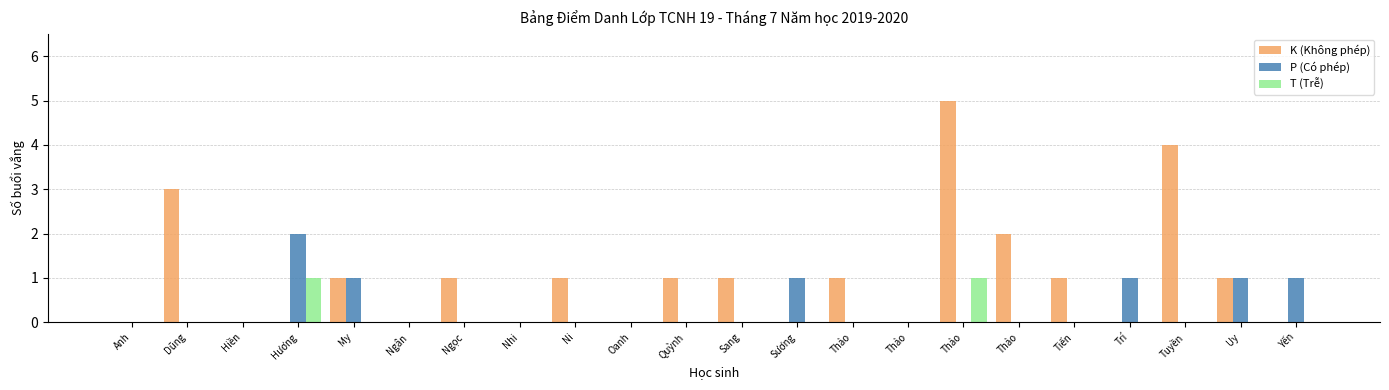

How many distinct data groups are displayed?

3